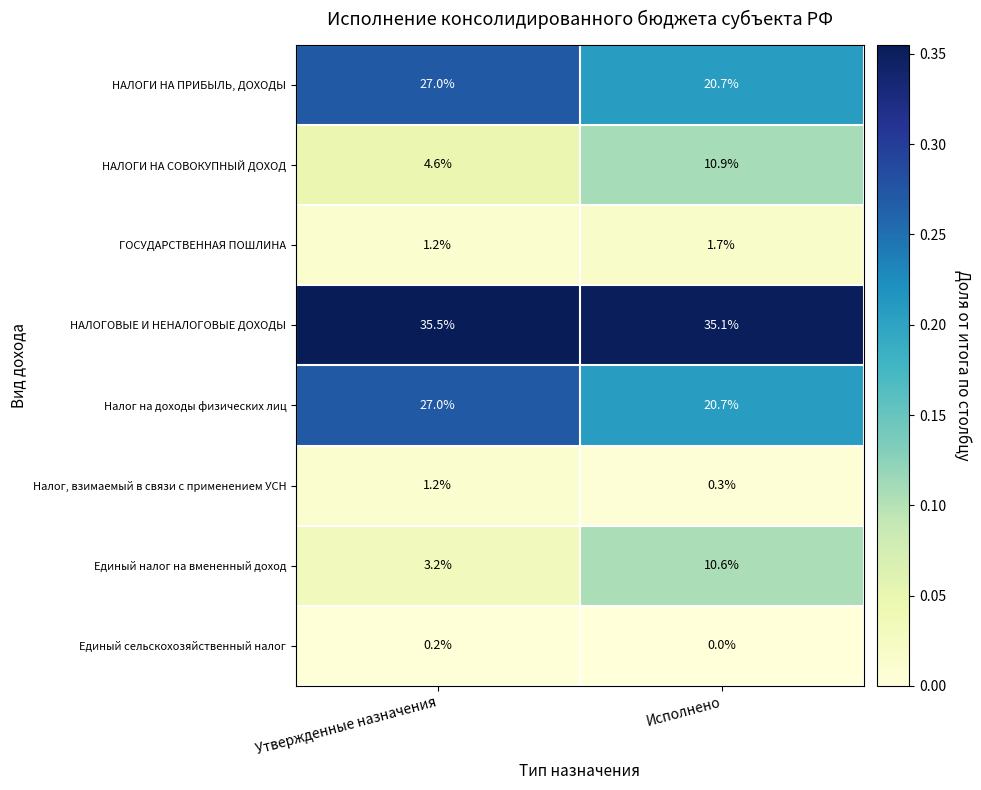

How many distinct data groups are displayed?

8